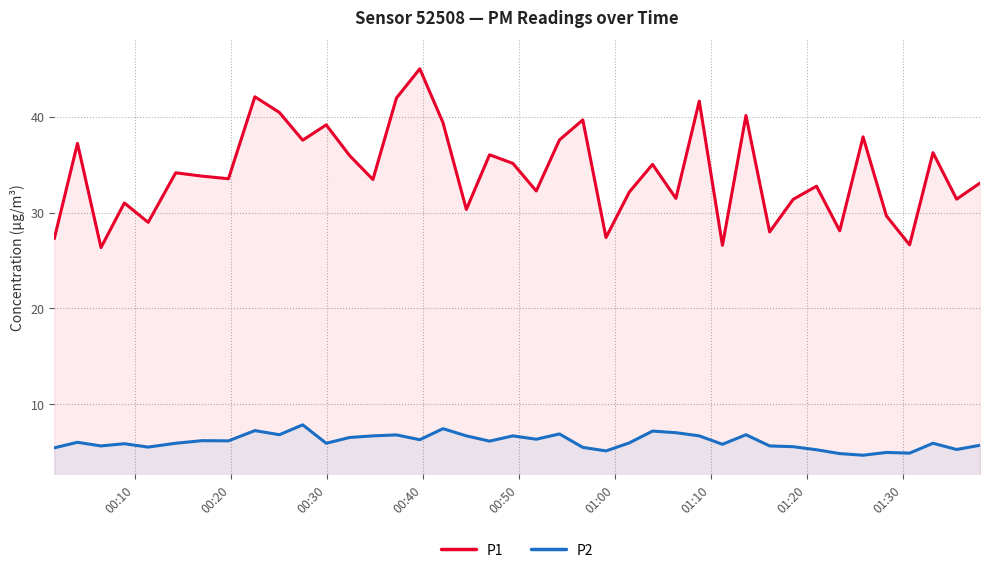

Which series has the largest total across all categories?

P1